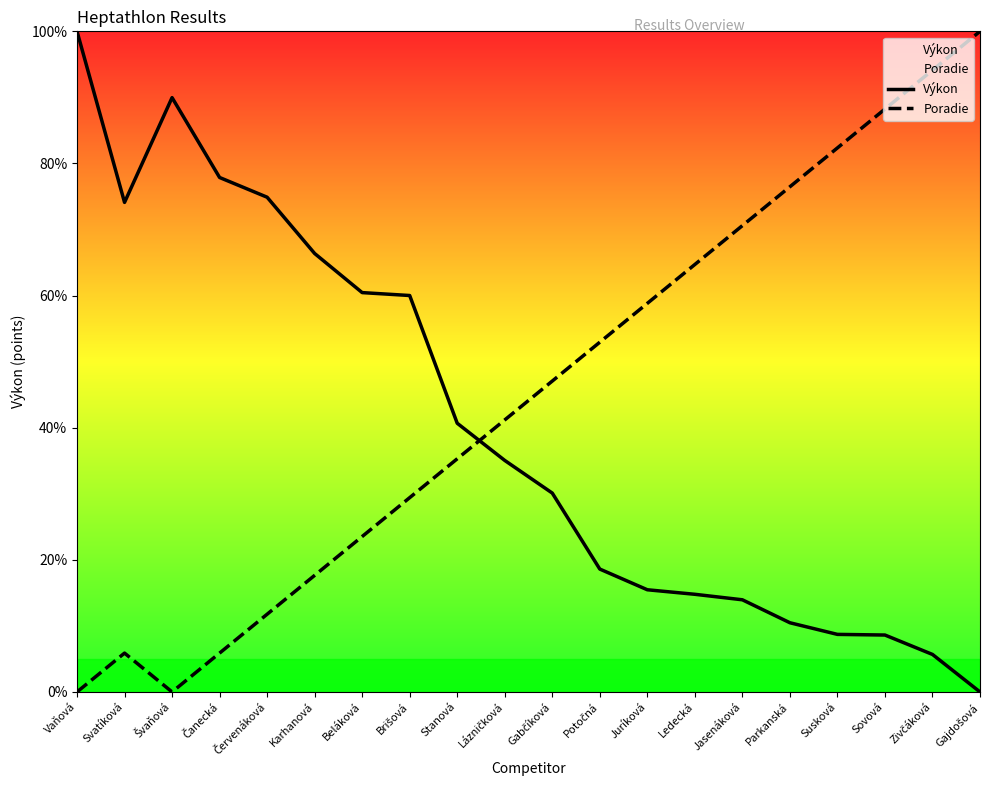

In Poradie, how many points are higher than both neighbors (excluding endpoints)?

1